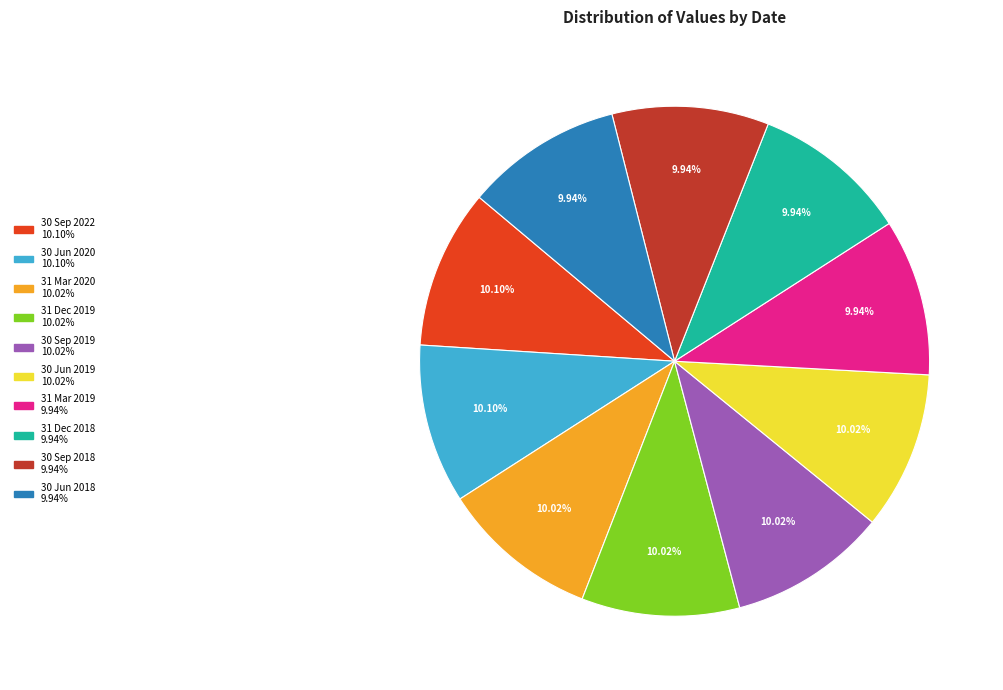

True or false: 30 Jun 2018 accounts for 22% of the total.

False